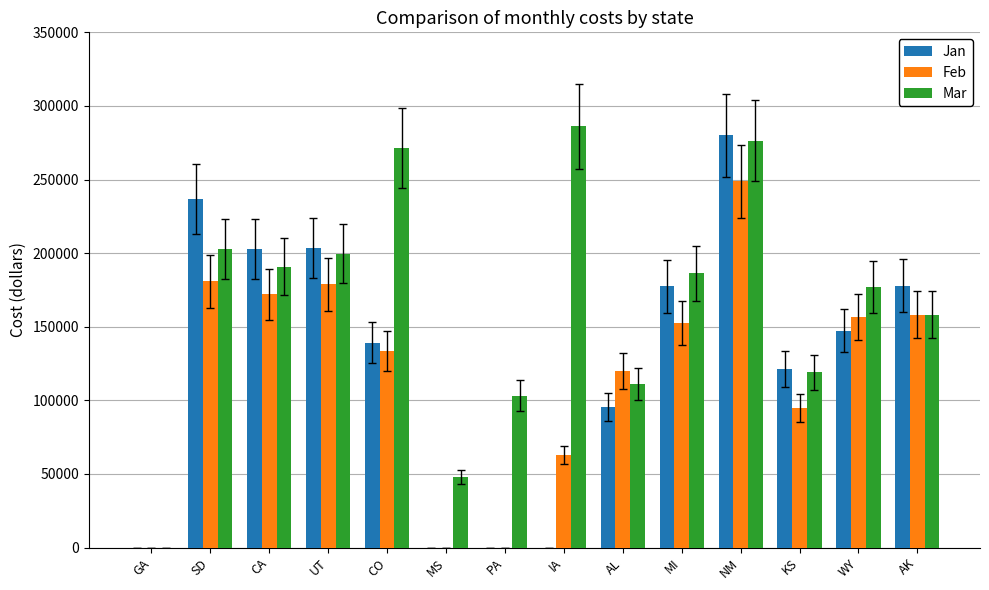

What is the sum of all Mar values?

2330214